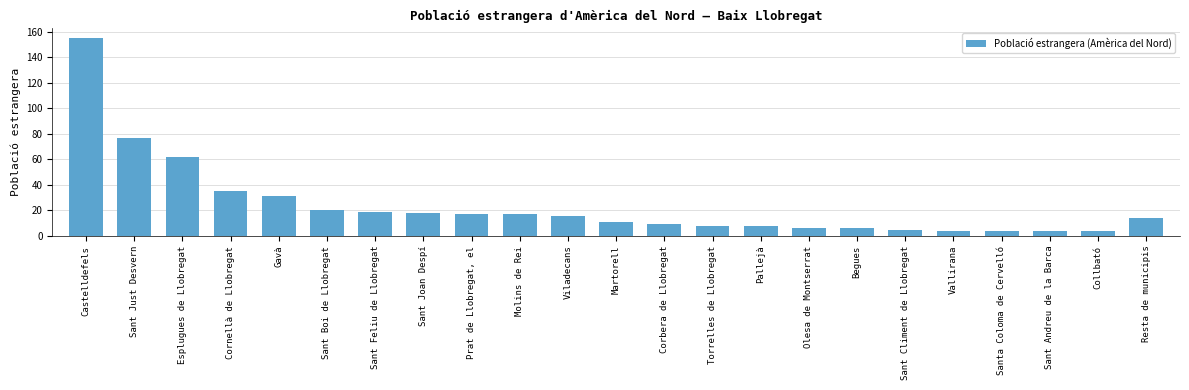

What is the average value?

24